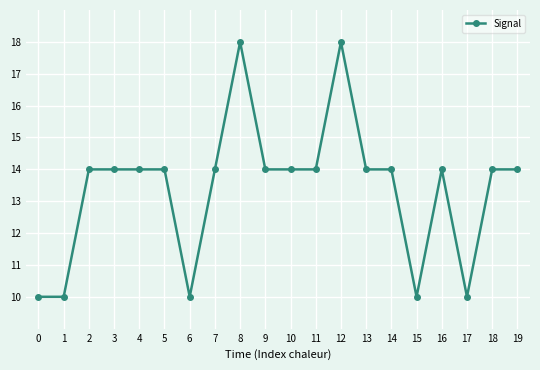

Is it true that the value at 11 is 14.0?

True